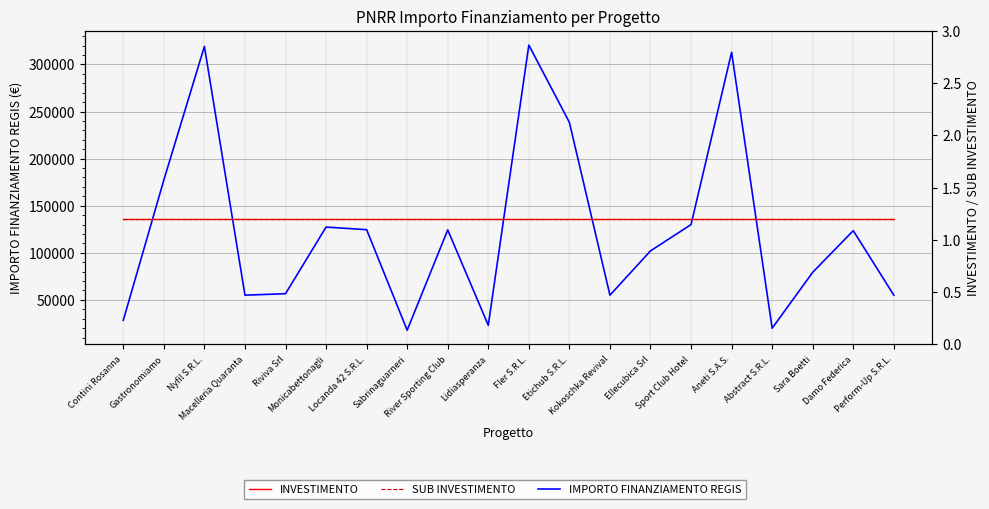

Reading right to left, list all the values displayed in this chart.

IMPORTO FINANZIAMENTO REGIS: 55000.0	123514.0	79320.2	19920.0	313000.0	130000.0	102048.0	55000.0	238560.6	320545.6	23000.0	124320.9	17800.0	124568.8	127315.0	56571.2	55000.0	319200.0	177400.0	28360.0
INVESTIMENTO: 1.2	1.2	1.2	1.2	1.2	1.2	1.2	1.2	1.2	1.2	1.2	1.2	1.2	1.2	1.2	1.2	1.2	1.2	1.2	1.2
SUB INVESTIMENTO: 1.2	1.2	1.2	1.2	1.2	1.2	1.2	1.2	1.2	1.2	1.2	1.2	1.2	1.2	1.2	1.2	1.2	1.2	1.2	1.2